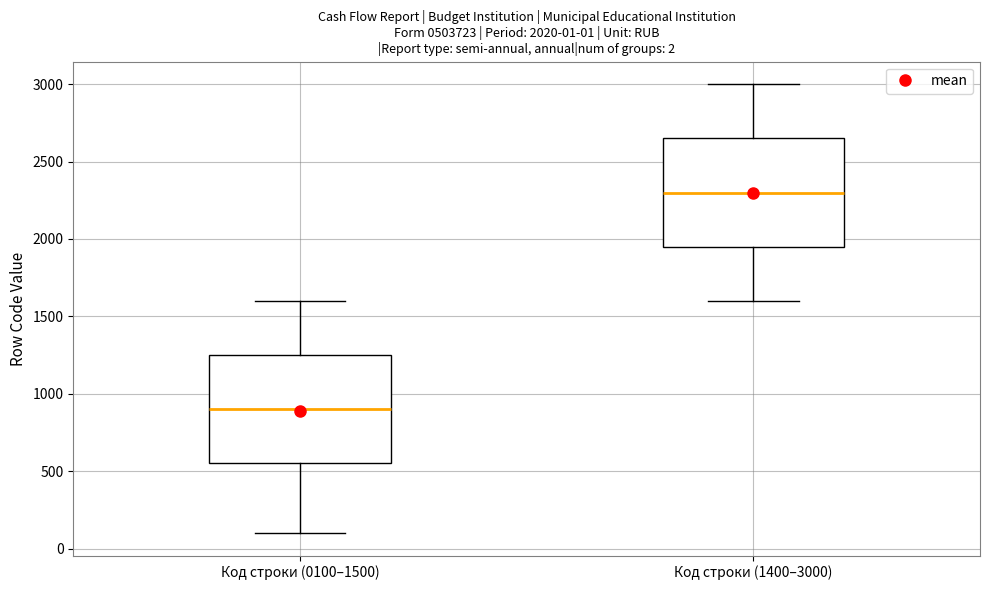

Which box has the highest median line?

Код строки (1400–3000)